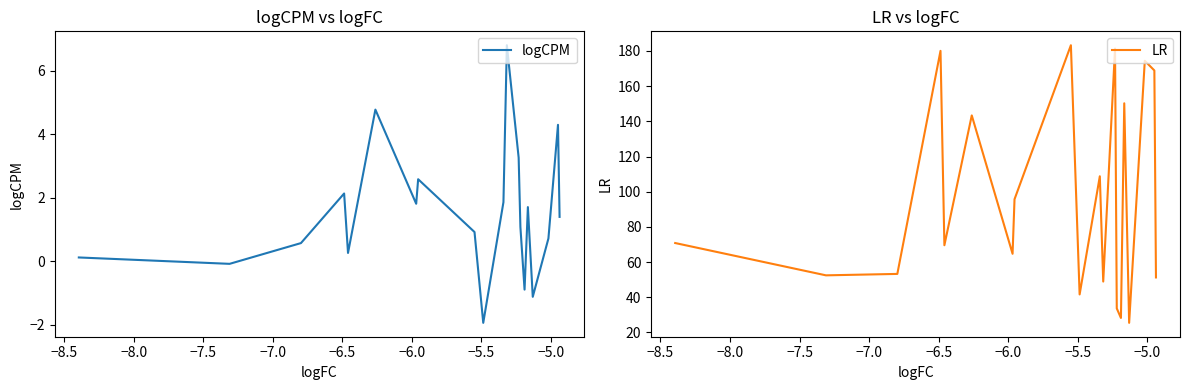

How many series are shown in this chart?

2